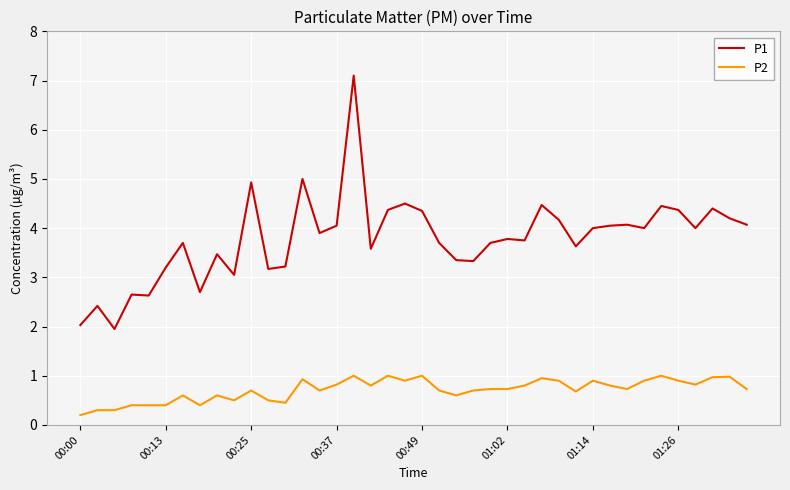

Which series has the largest range (max minus min)?

P1